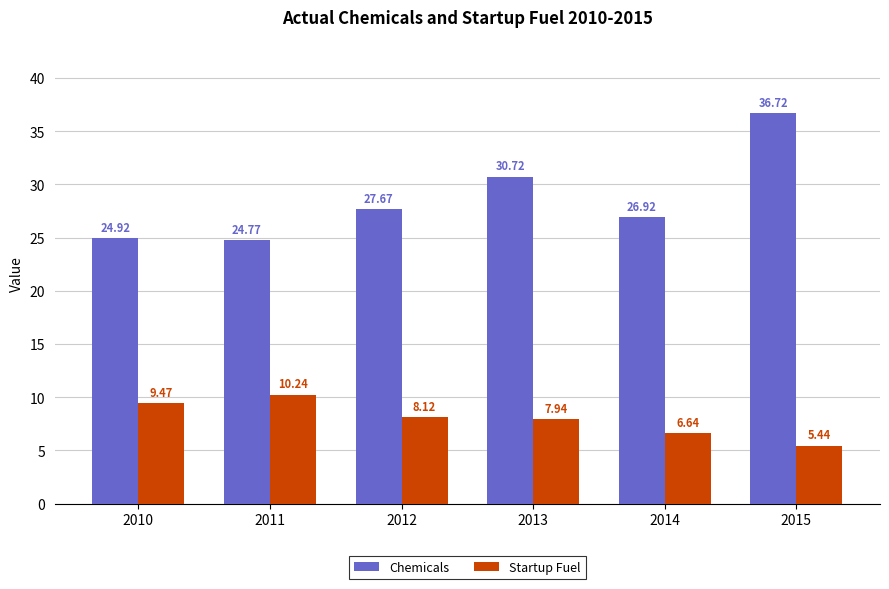

At how many categories does at least one series exceed 32?

1